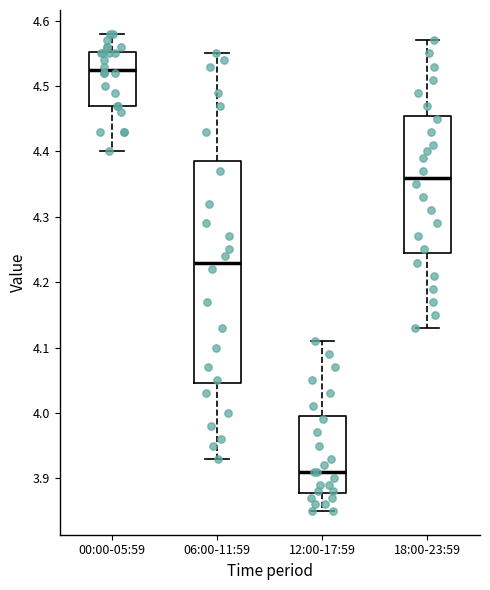

Reading left to right, transcribe this box plot: for each box, give where its median line is, the range the box spans, and where its two whiskers end, as read against the y-axis. The values are not printed on the chart, so give them approximately, as read against the axis.

00:00-05:59: median 4.53, box 4.47 to 4.55, whiskers 4.40 to 4.58
06:00-11:59: median 4.23, box 4.05 to 4.39, whiskers 3.93 to 4.55
12:00-17:59: median 3.91, box 3.88 to 4.00, whiskers 3.85 to 4.11
18:00-23:59: median 4.36, box 4.25 to 4.46, whiskers 4.13 to 4.57